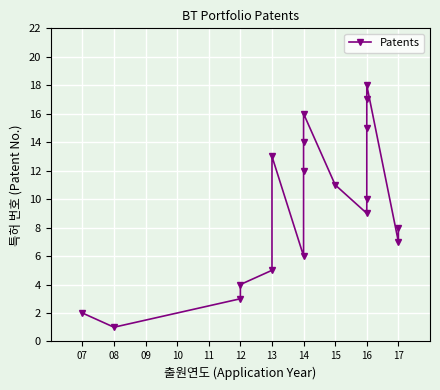

What is the label of the 4th point from the right?

14